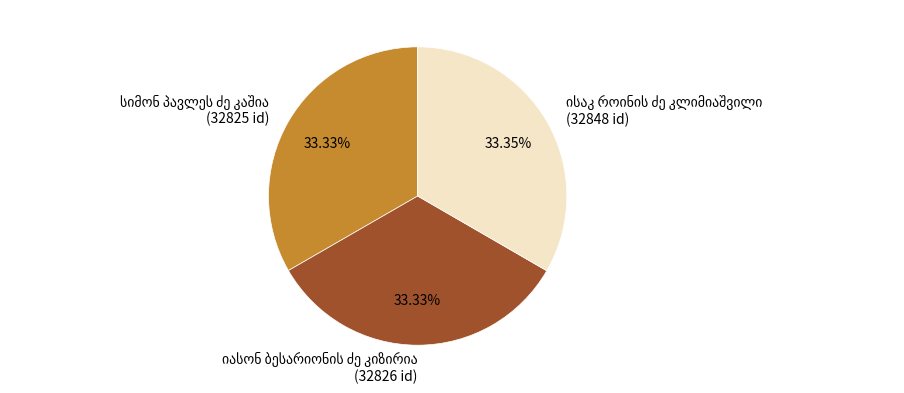

Is there a majority slice in this chart?

No